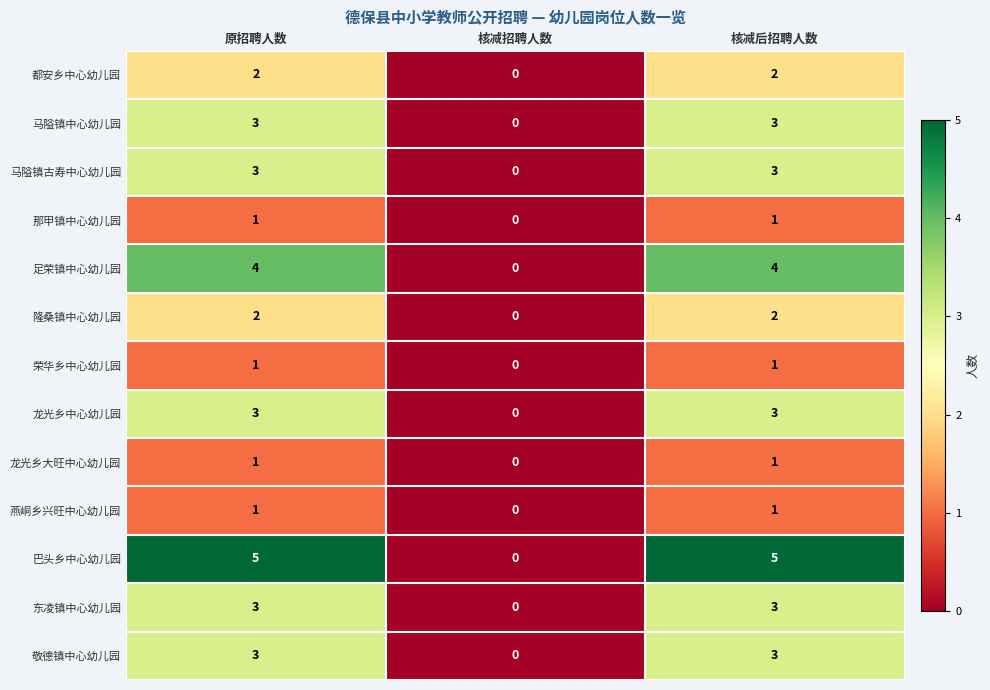

The value of 荣华乡中心幼儿园 at 原招聘人数 is 1. True or false?

True